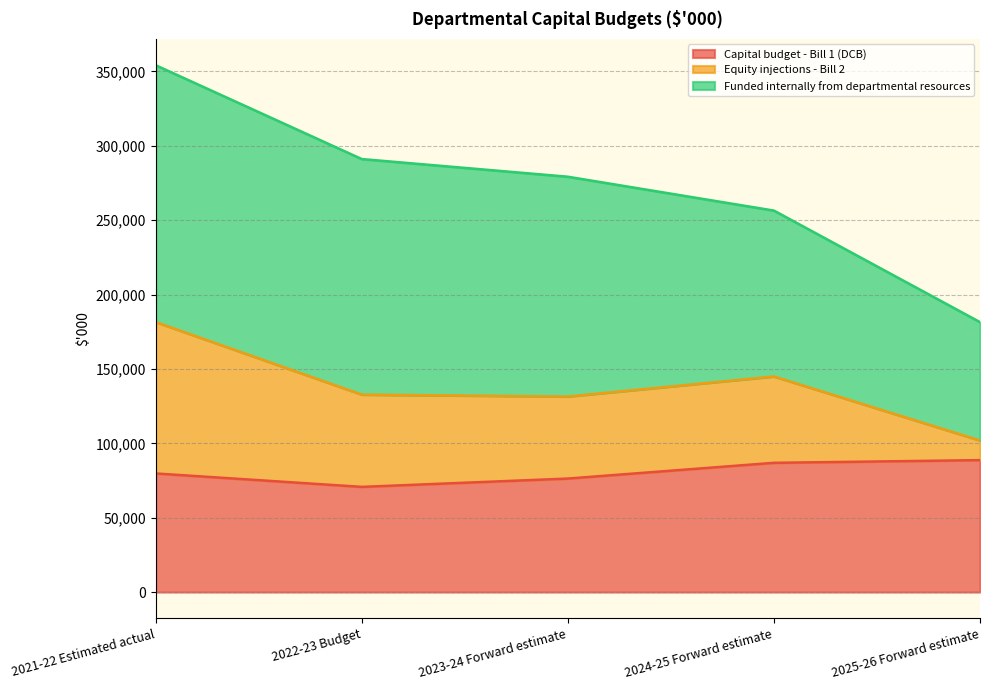

What is the total value across all series at 2023-24 Forward estimate?

279193